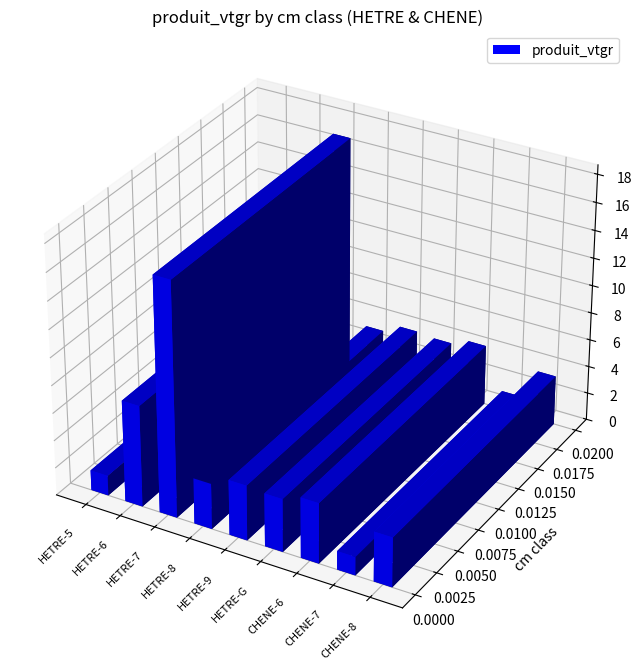

Rank the categories by value from lowest to highest.

7, 5, 8, 8, G, 9, 6, 6, 7